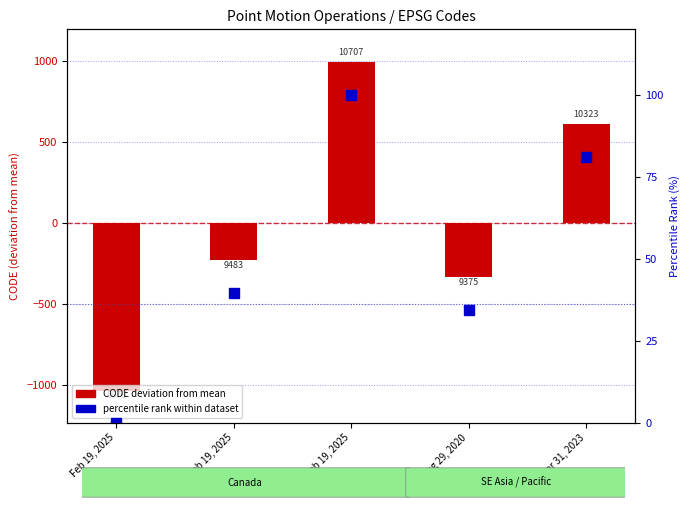

Rank the categories by percentile rank within dataset value from lowest to highest.

Feb 19, 2025, Aug 29, 2020, Feb 19, 2025, Mar 31, 2023, Feb 19, 2025